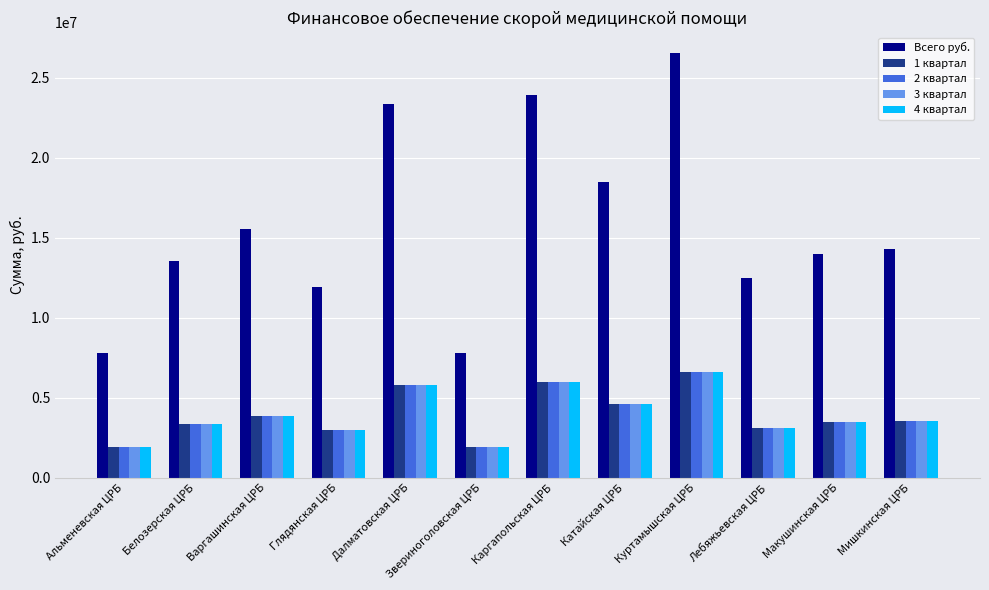

What is the highest value of the 3 квартал series?

6634078.5